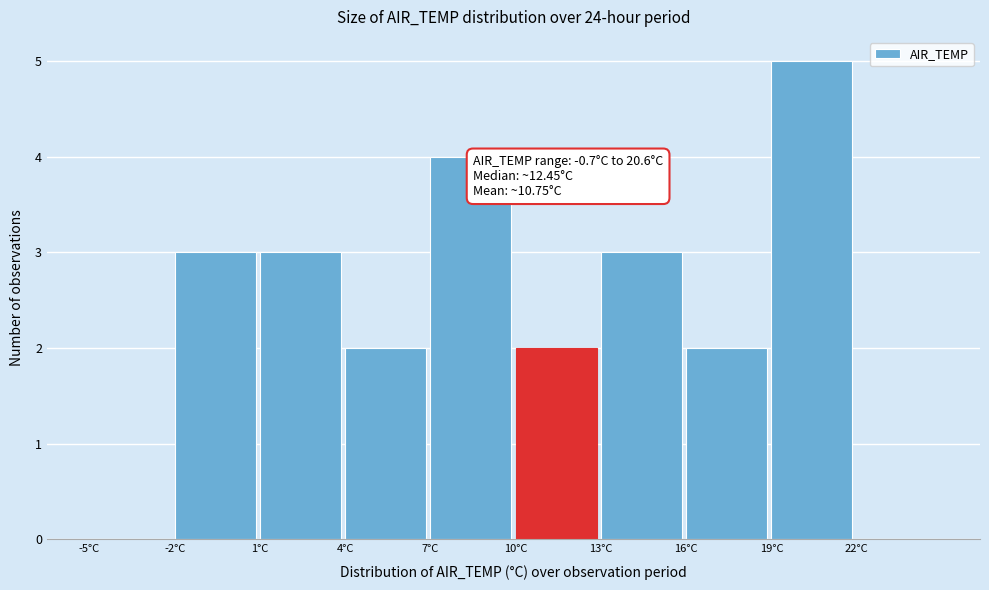

Which range on the x-axis has the tallest bar?

19 to 22